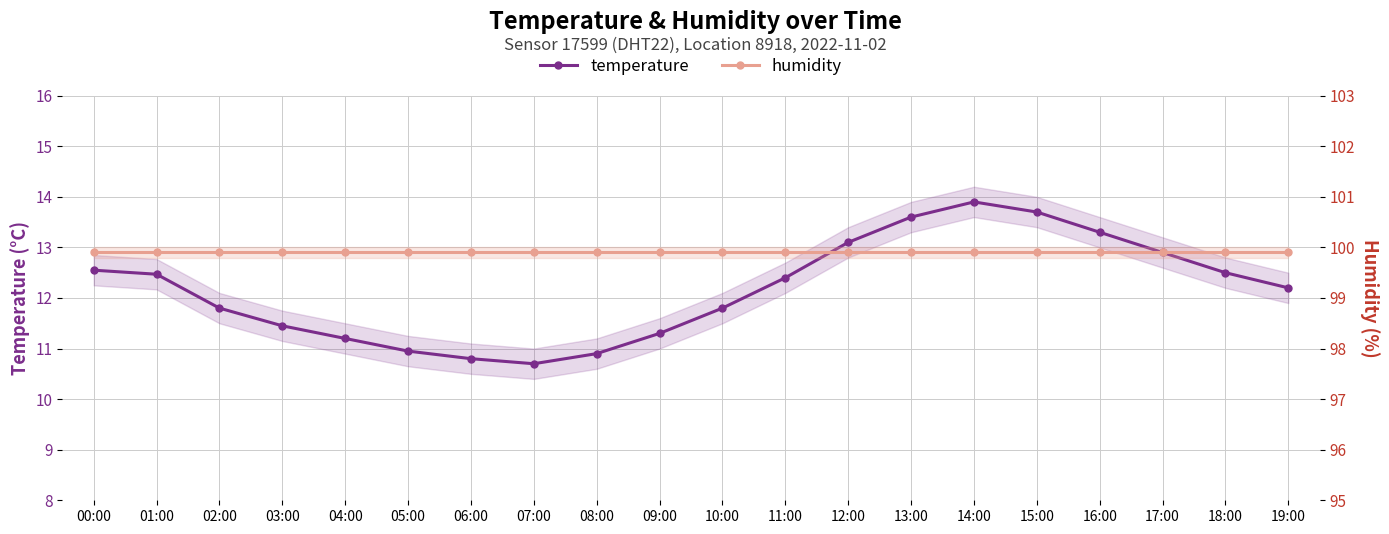

Is the value of humidity at 09:00 greater than the value of temperature at 11:00?

Yes